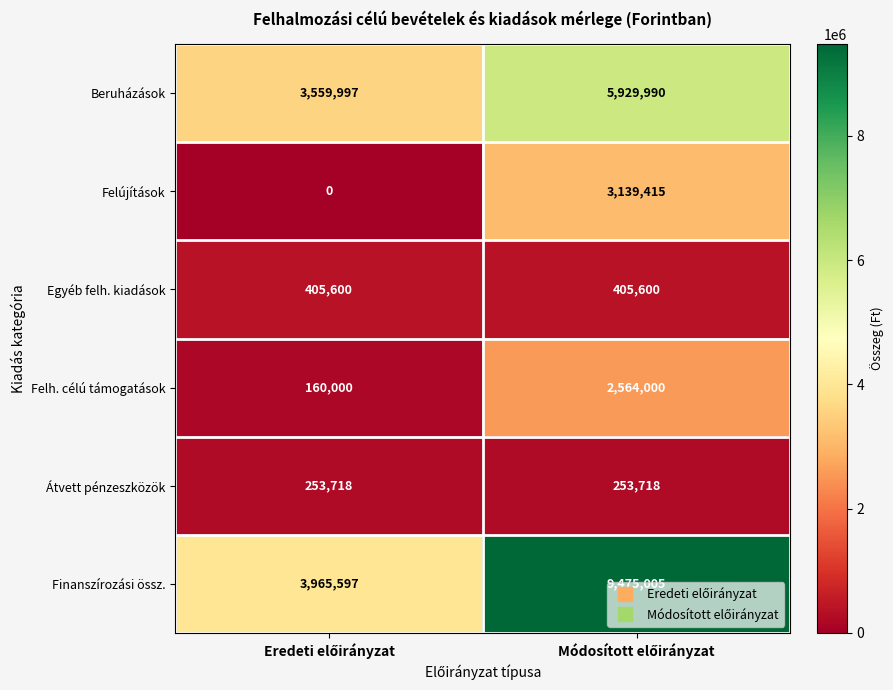

What is the difference between the maximum and minimum values in the Finanszírozási össz. series?

5509408